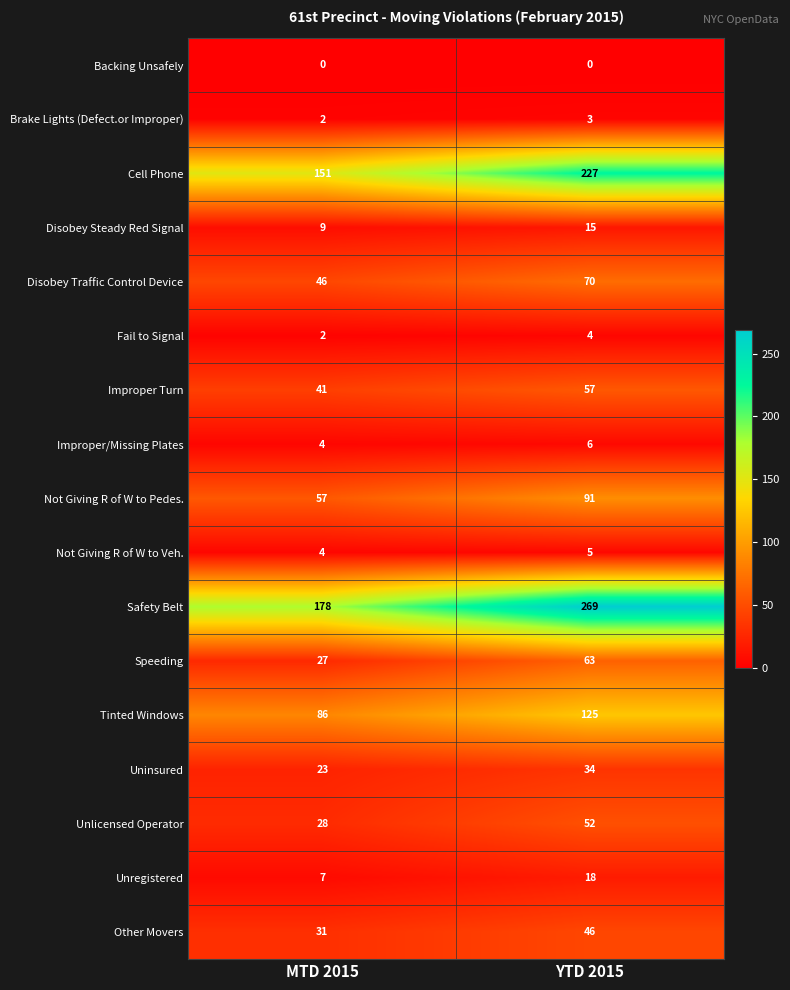

What is the average value of the Speeding series?

45